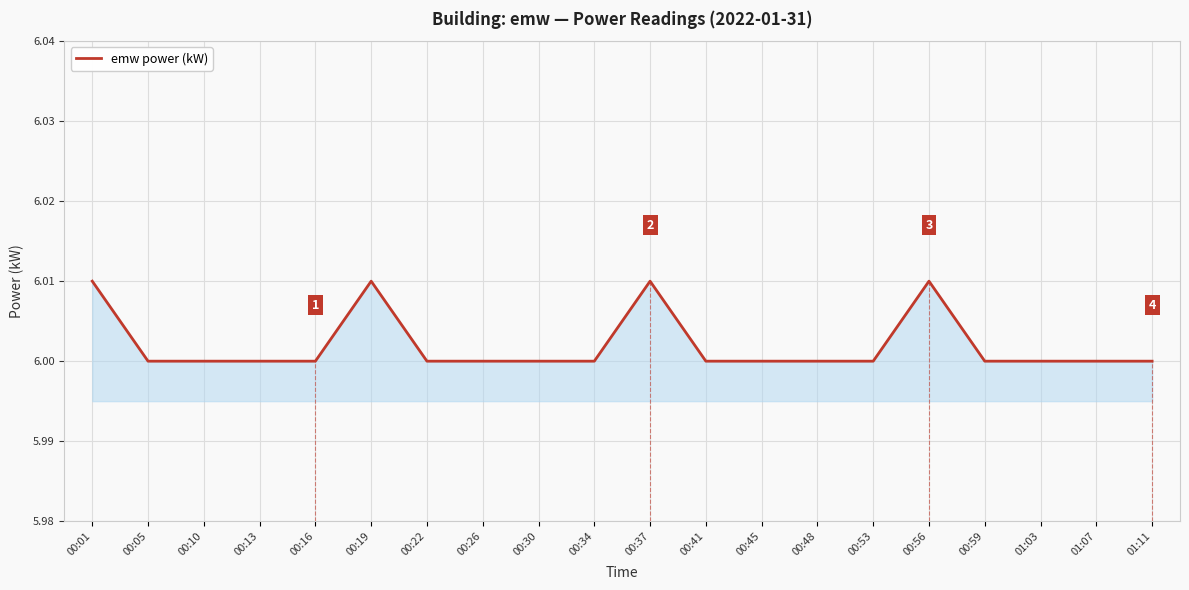

The chart shows a value of 6.0 at 00:19. True or false?

True